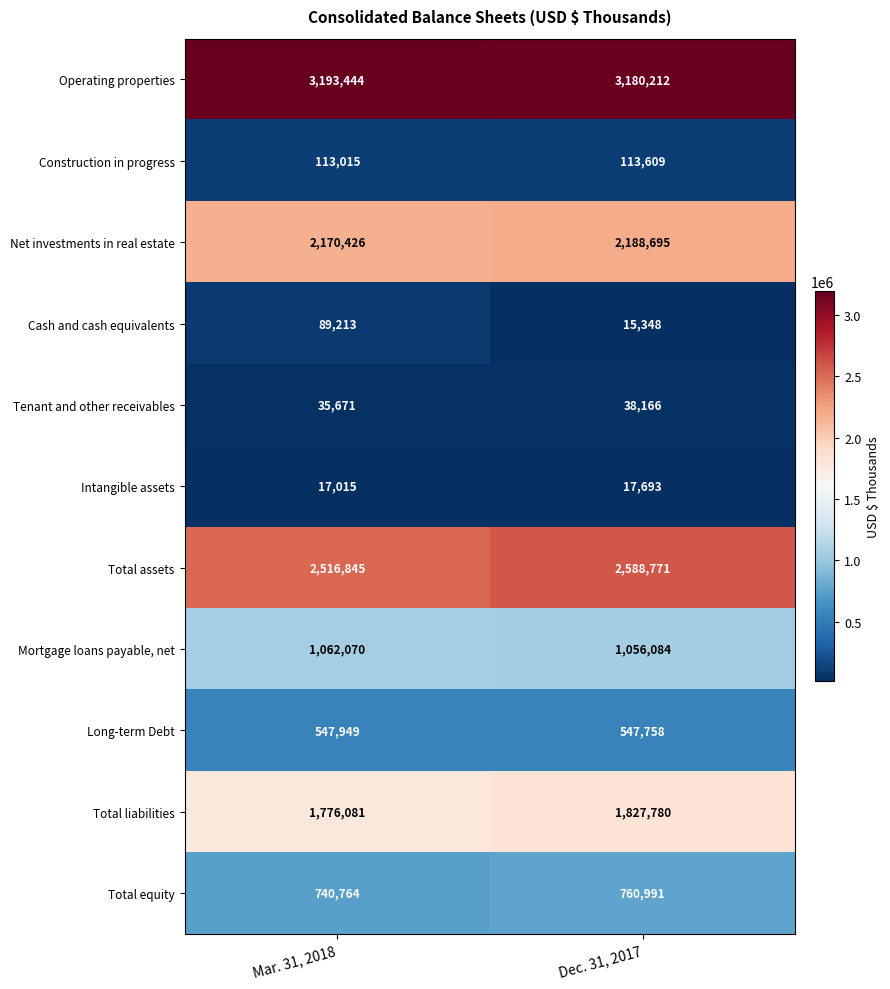

What is the lowest value of the Long-term Debt series?

547758